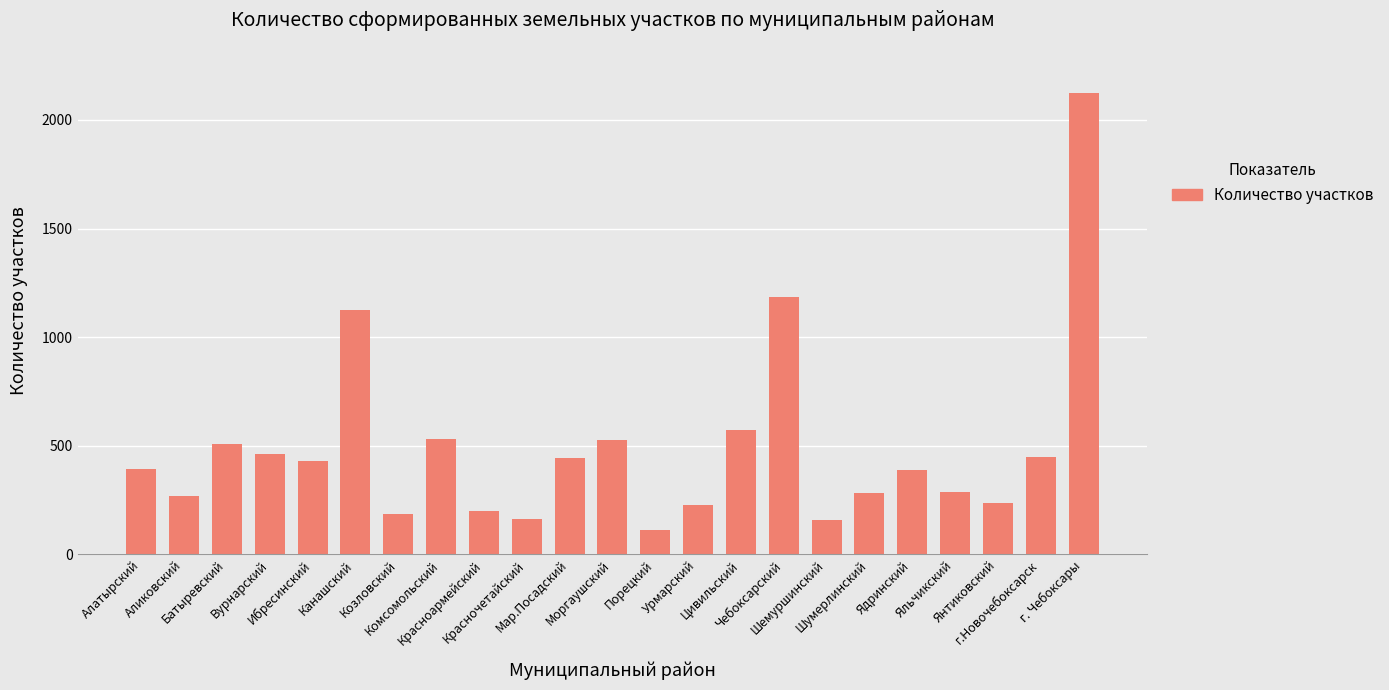

True or false: the data shows 584 at г.Новочебоксарск.

False